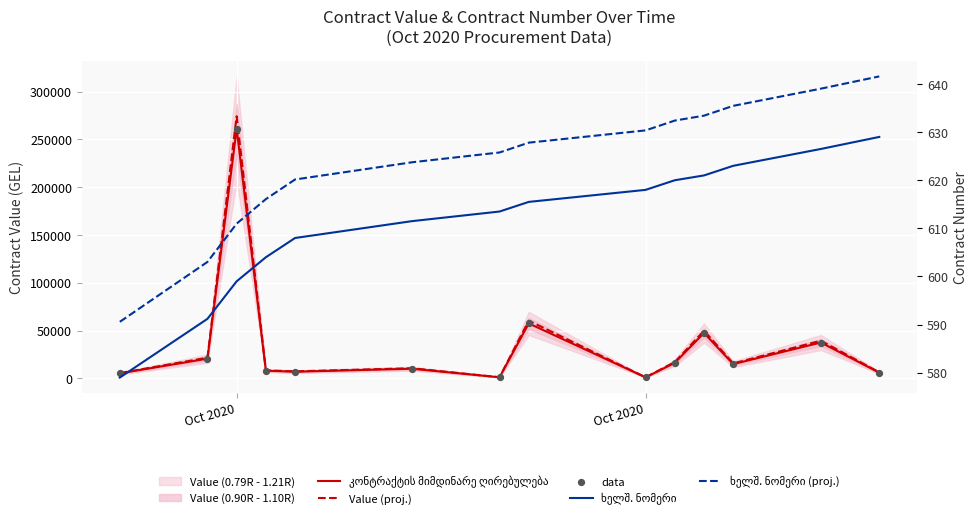

What are all the series names shown in the legend?

კონტრაქტის მიმდინარე ღირებულება, Value (proj.), data, ხელშ. ნომერი, ხელშ. ნომერი (proj.)